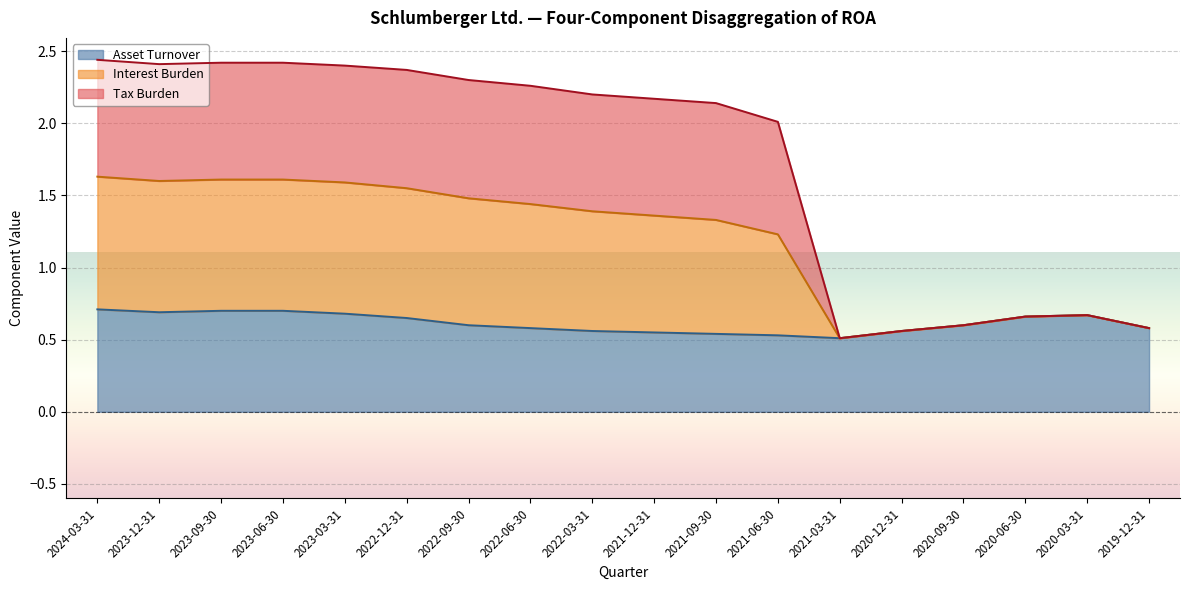

Does the chart display data point markers on the line(s)?

No